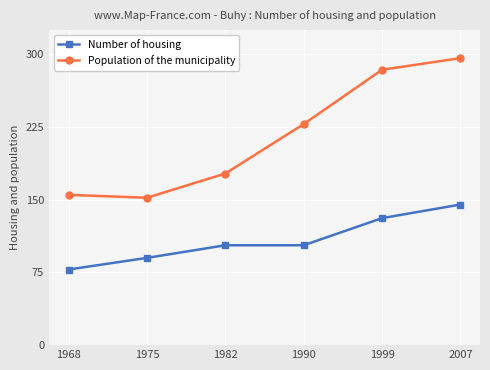

Which series has the largest total across all categories?

Population of the municipality